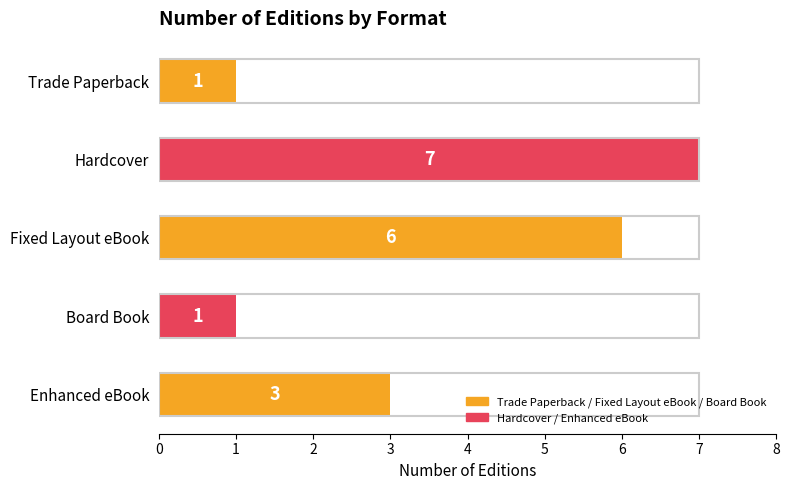

How many data points does each series have?

5